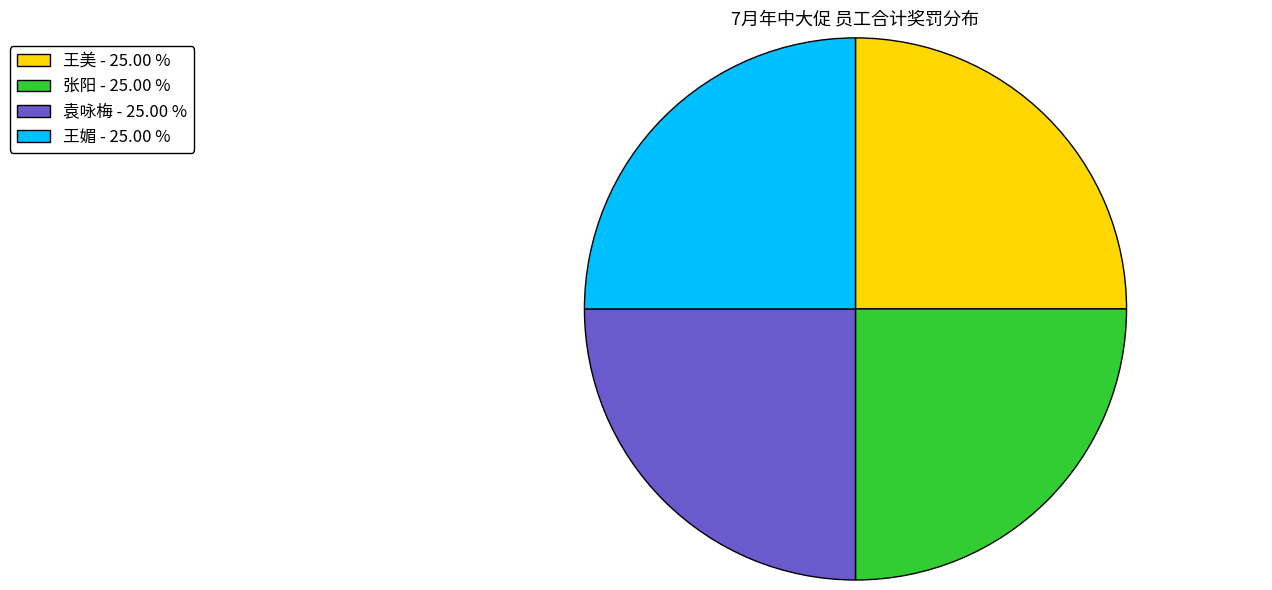

Approximately how many times larger is the value at 张阳 compared to 王美?

1.0